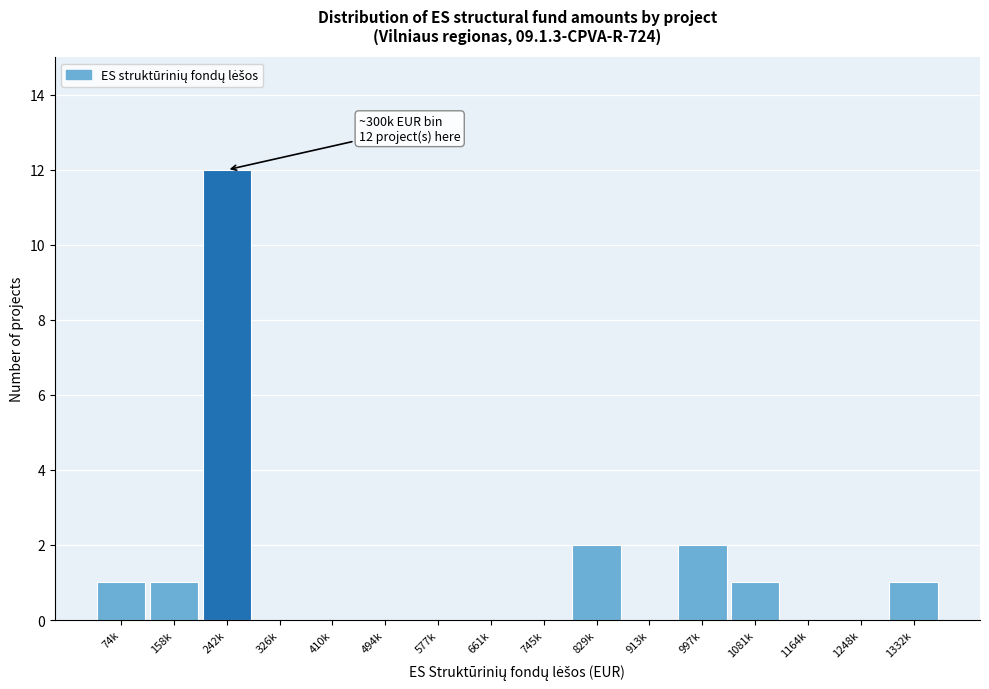

Reading left to right, list all the values displayed in this chart.

74k=1	158k=1	242k=12	326k=0	410k=0	494k=0	577k=0	661k=0	745k=0	829k=2	913k=0	997k=2	1081k=1	1164k=0	1248k=0	1332k=1